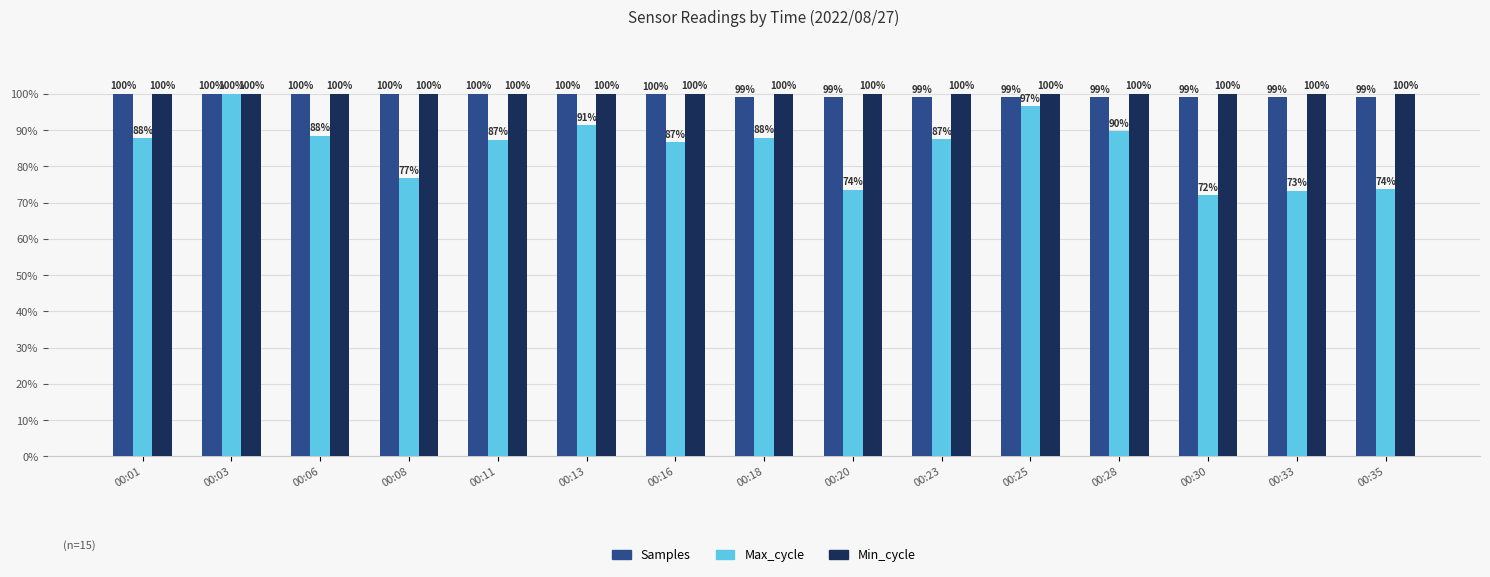

What is the average value of the Min_cycle series?

100.0